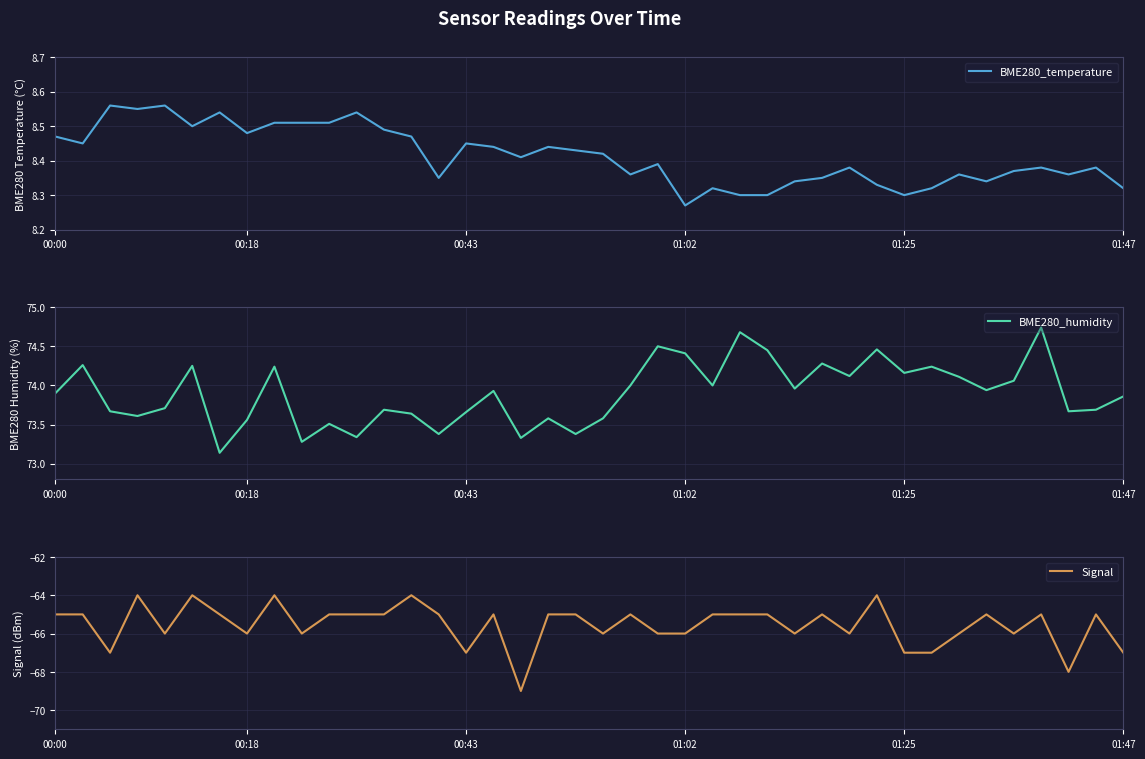

The value of Signal at 25 is -23.0. True or false?

False